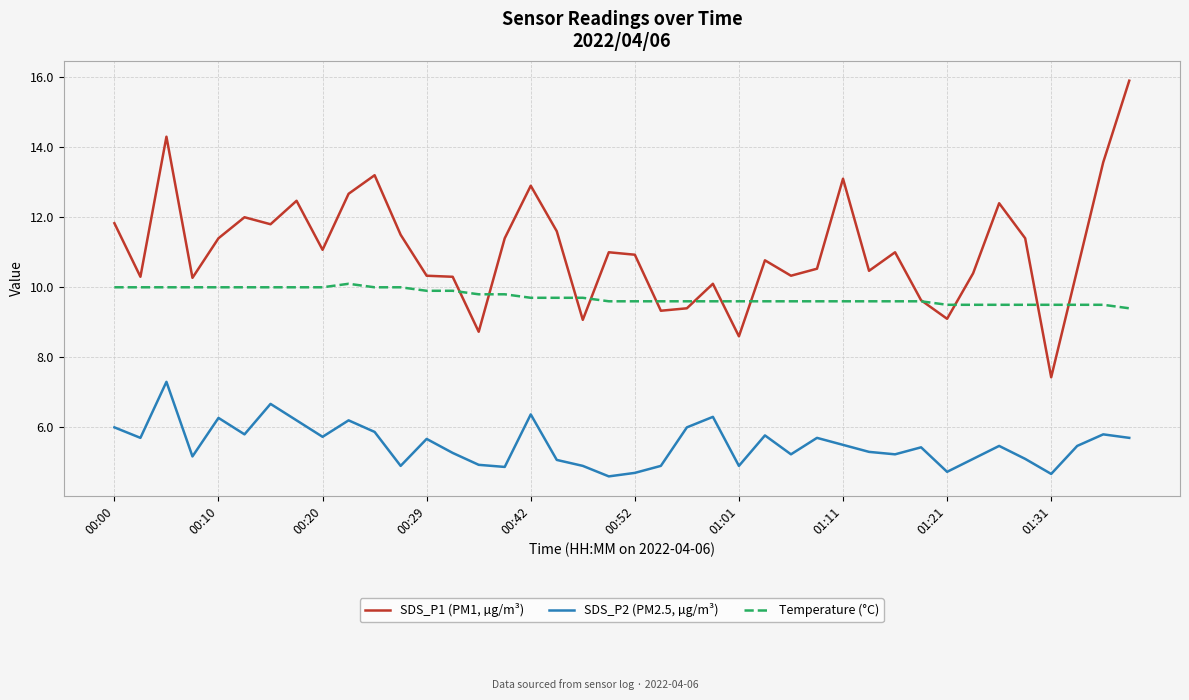

What is the maximum value shown in the chart?

15.9